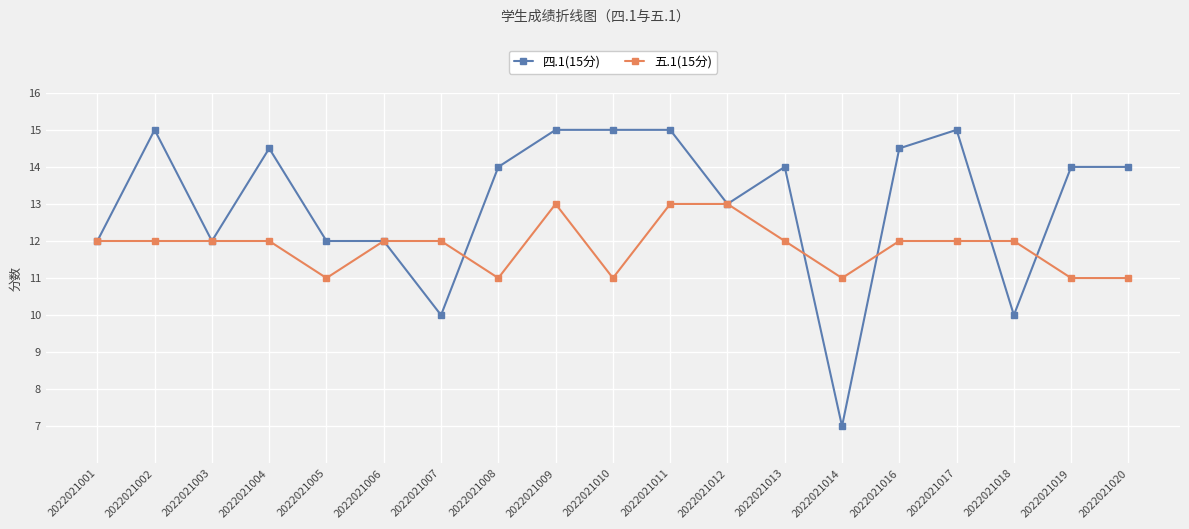

List the series in order of their peak value, highest first.

四.1(15分), 五.1(15分)